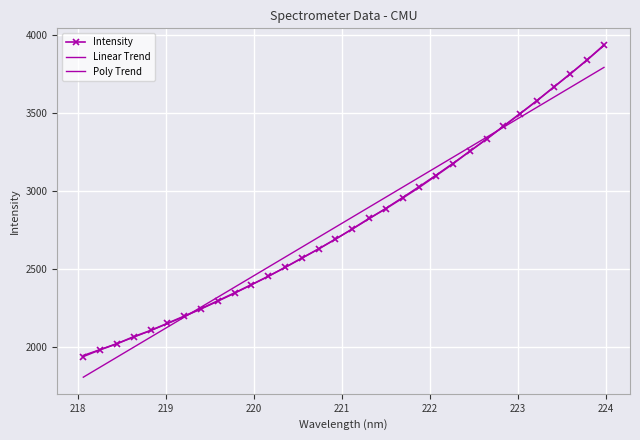

What is the smallest value displayed?

1806.7